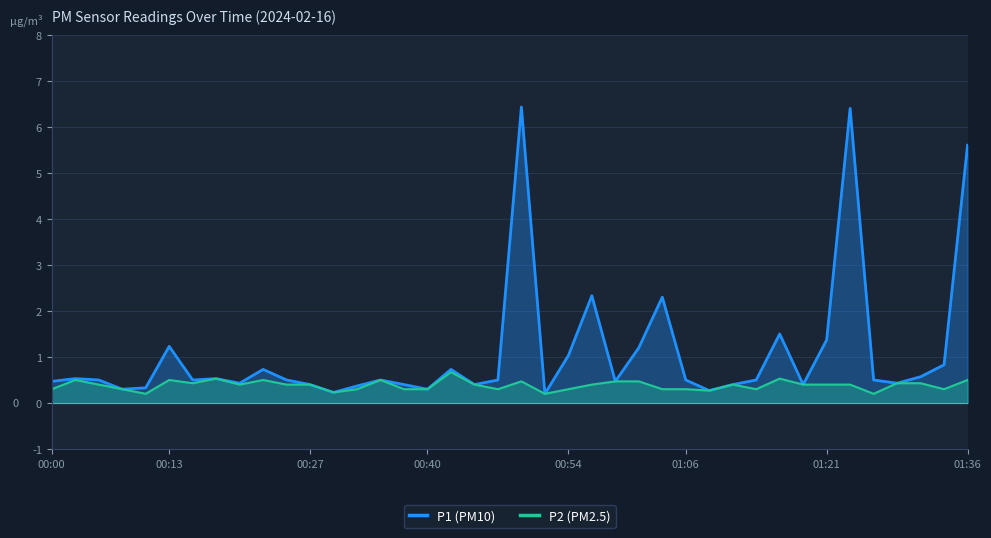

At which category does the chart reach its minimum across all series?

21